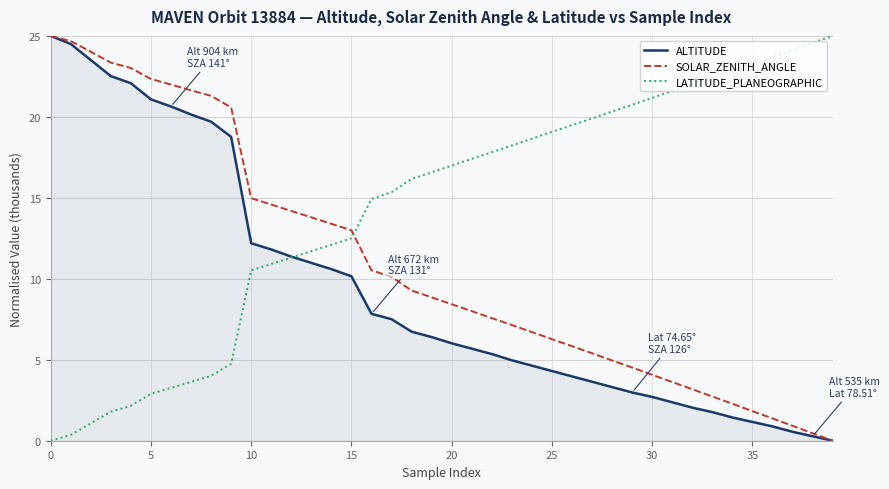

What is the maximum value for ALTITUDE?

25.0